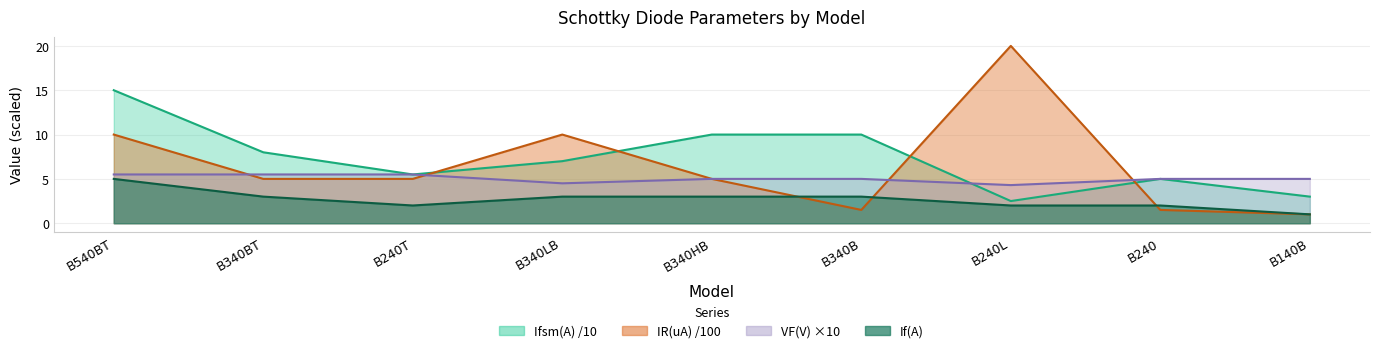

True or false: VF(V) has a value of 7.2 at B240T.

False